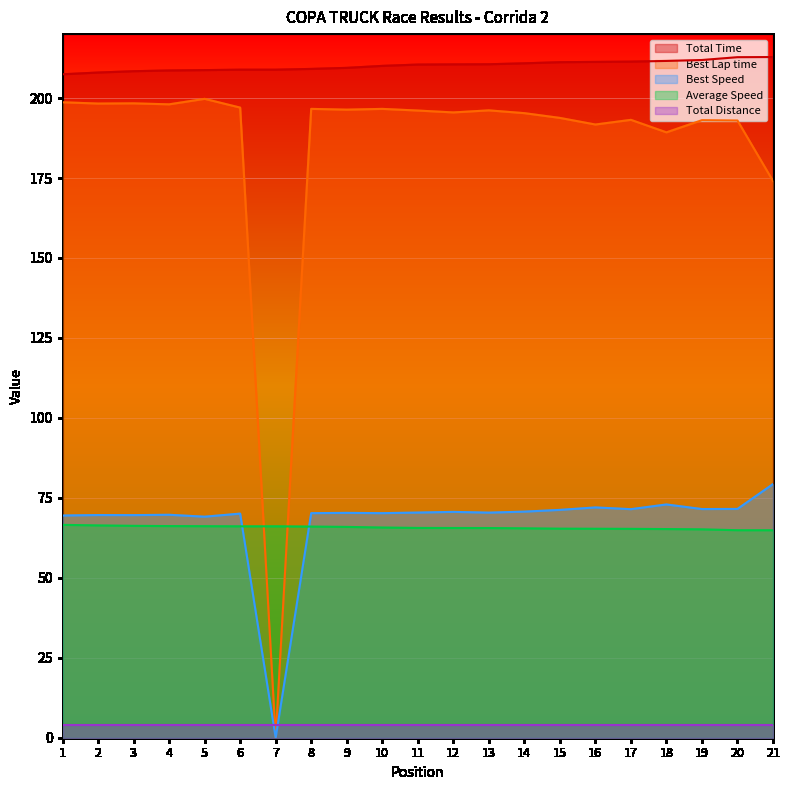

What are all the series names shown in the legend?

Total Time, Best Lap time, Best Speed, Average Speed, Total Distance